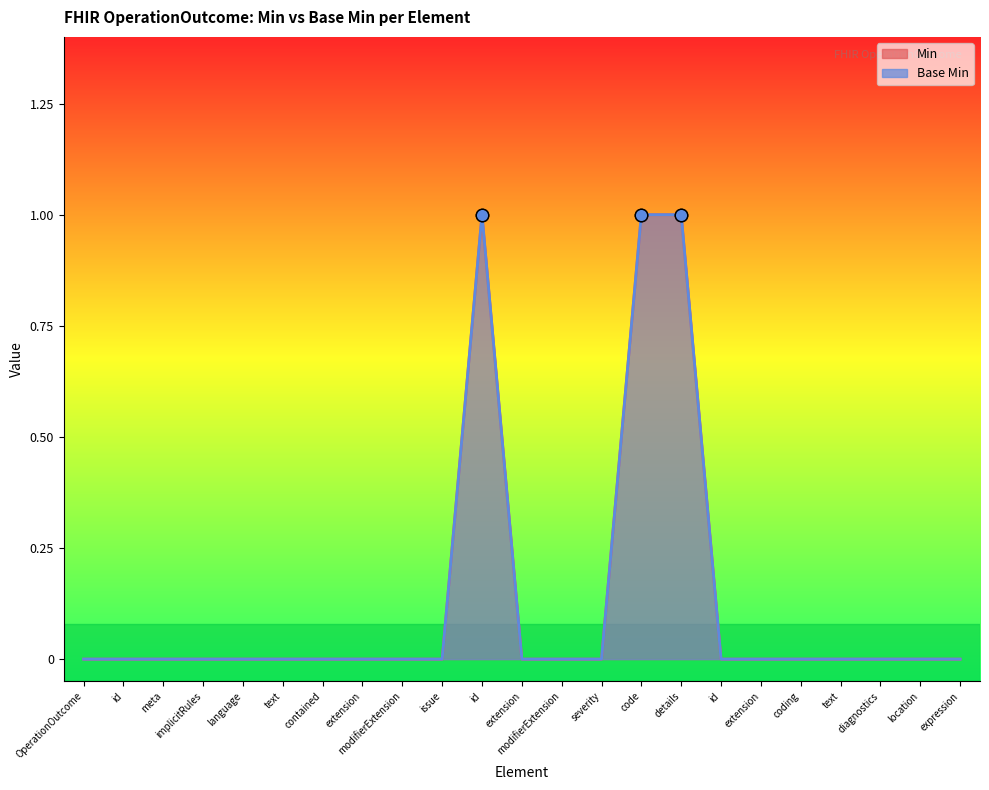

What are all the series names shown in the legend?

Min, Base Min